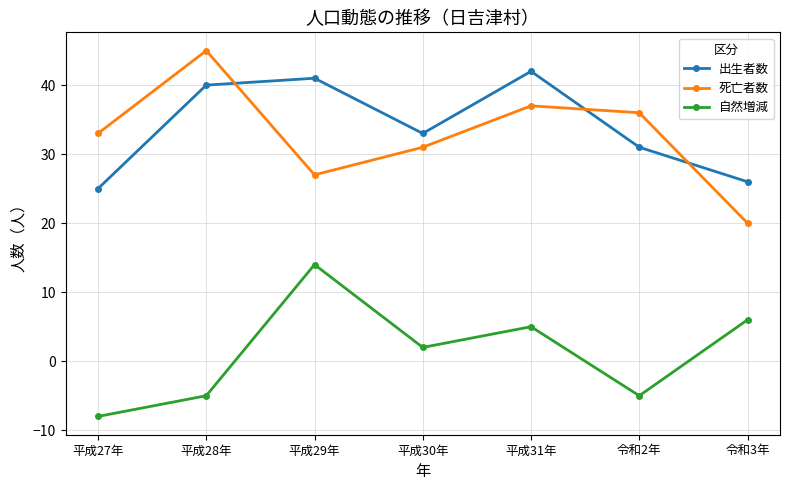

Reading right to left, extract all data points from this chart.

出生者数: 26	31	42	33	41	40	25
死亡者数: 20	36	37	31	27	45	33
自然増減: 6	-5	5	2	14	-5	-8